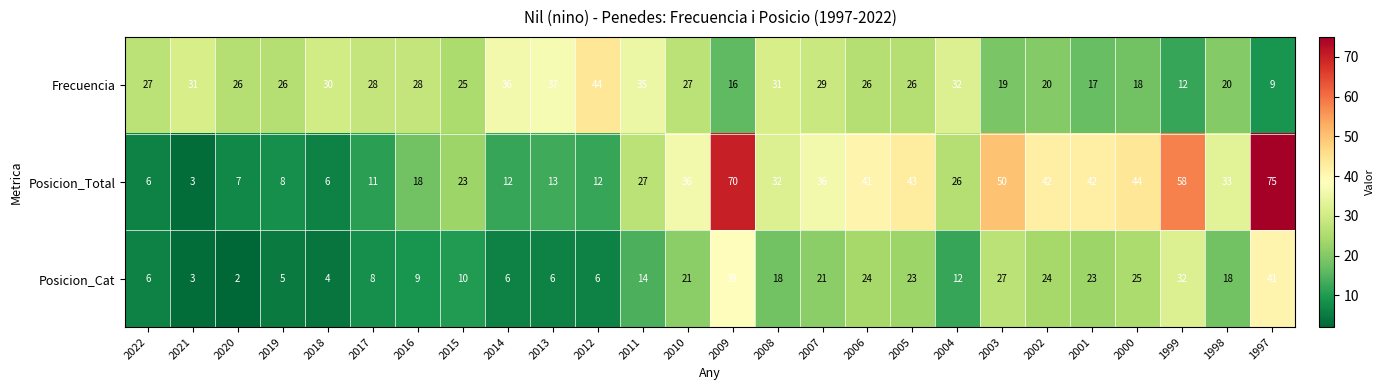

At which label does Posicion_Total first exceed 32?

2010